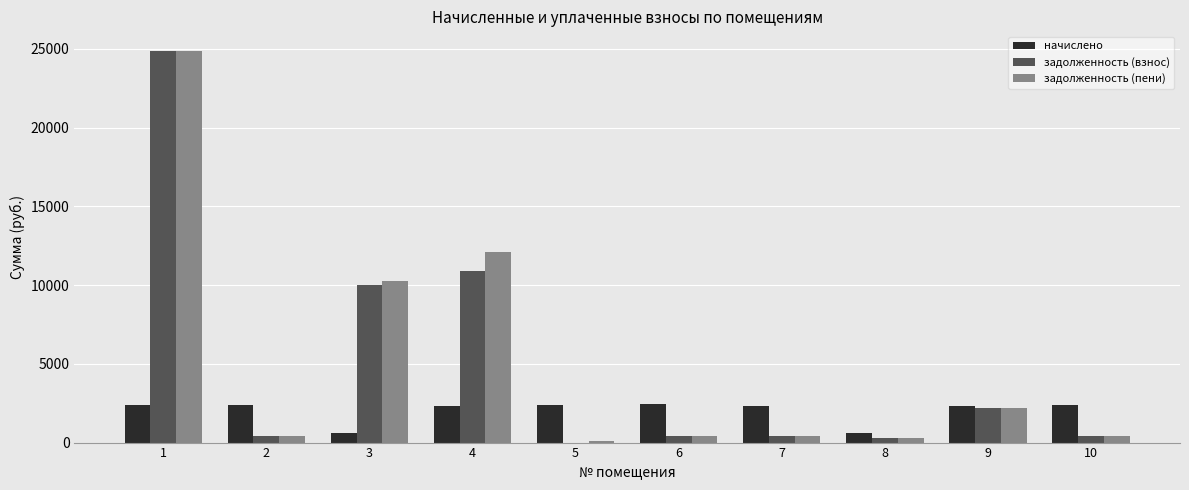

What is the sum of all задолженность (взнос) values?

49880.1